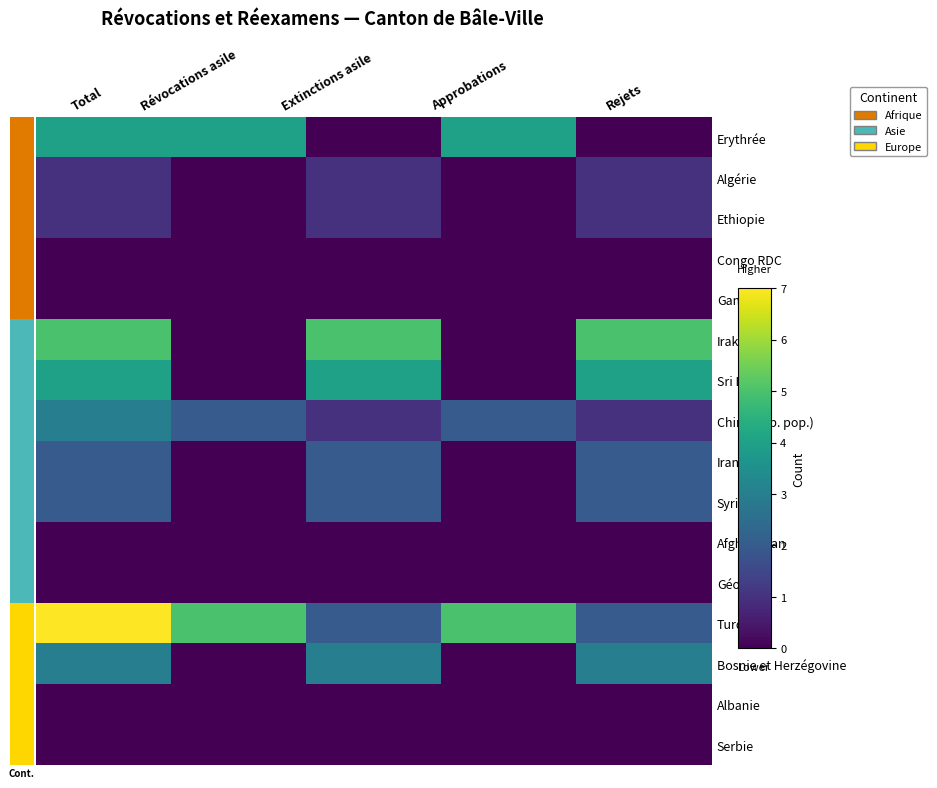

At how many categories does at least one series exceed 2?

5